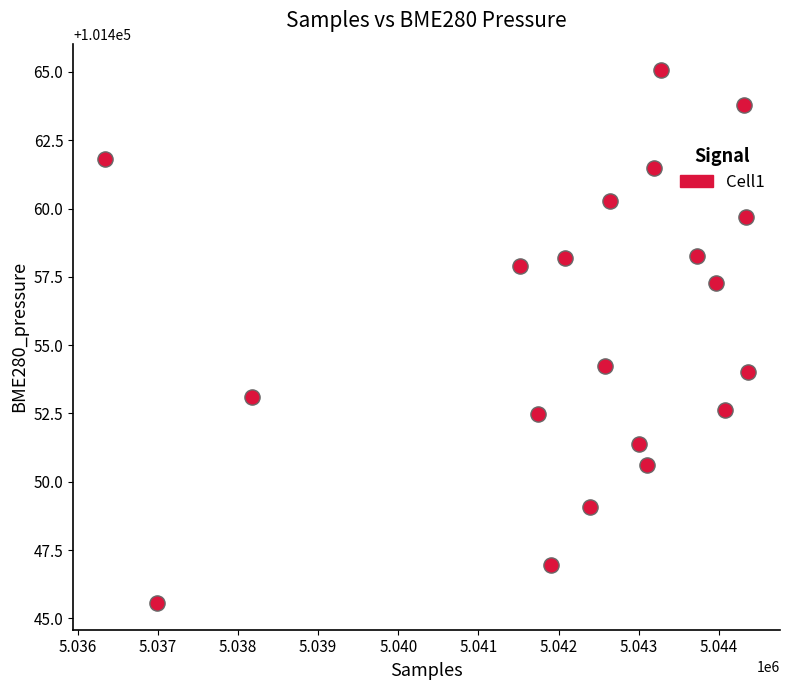

What is the range of X values (max minus min)?

8021.0